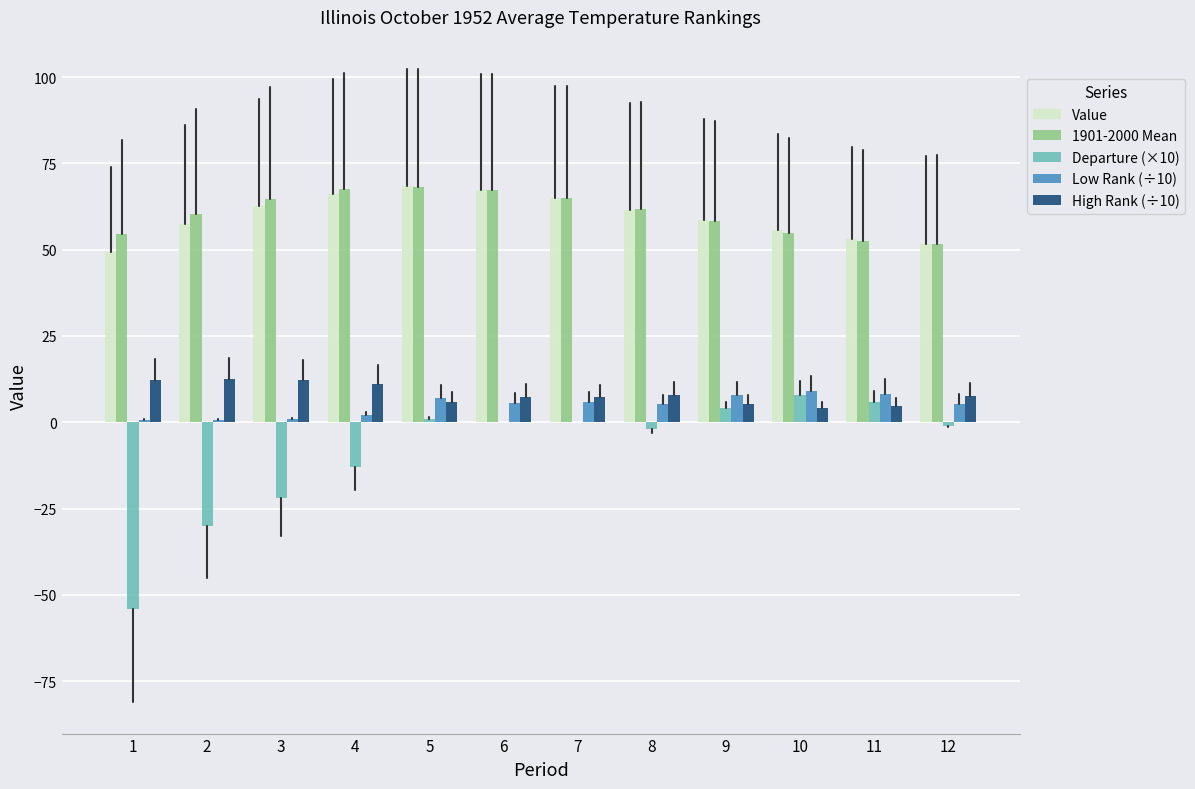

Is the value of Low Rank (÷10) at 9 greater than the value of Value at 7?

No